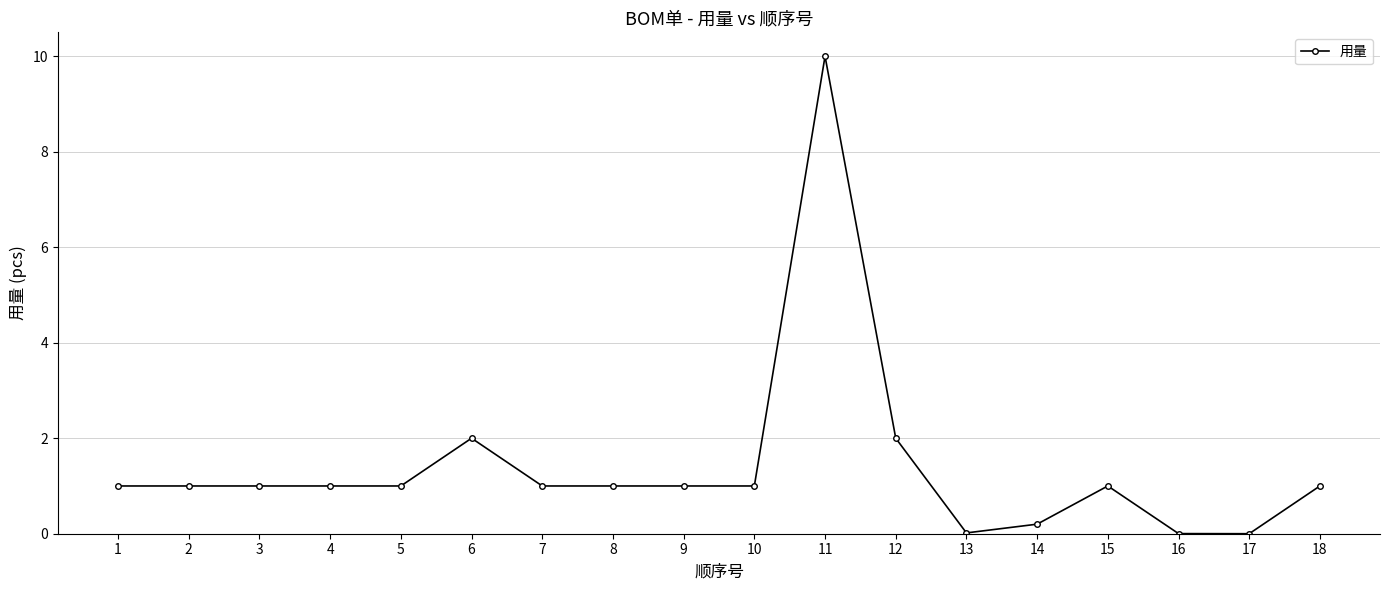

What is the sum of the values at 5 and 1?

2.0